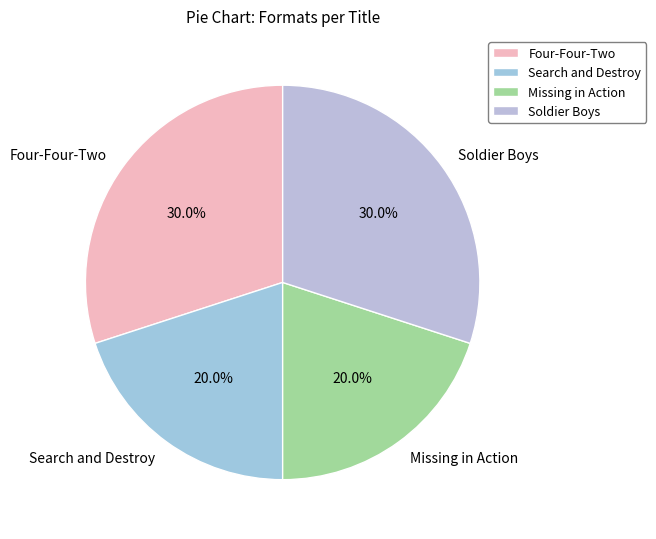

Do Soldier Boys and Four-Four-Two together represent more than half of the pie?

Yes